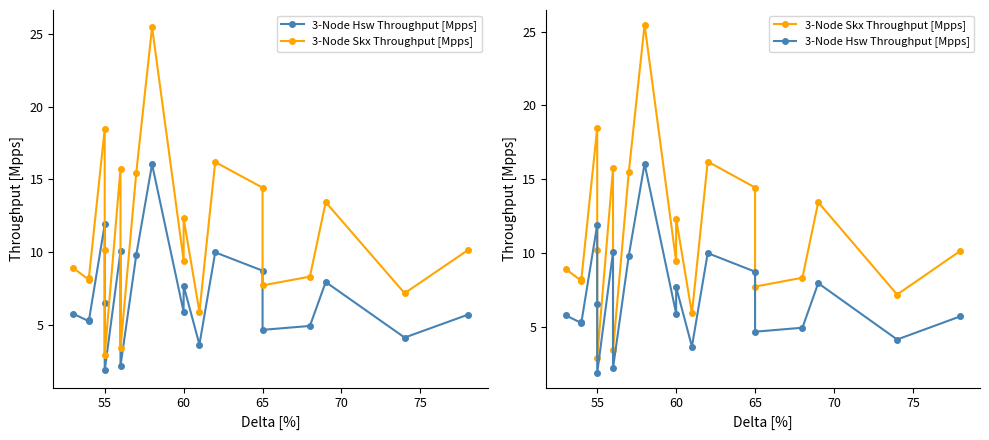

How many values in the 3-Node Skx Throughput [Mpps] series exceed 10?

10